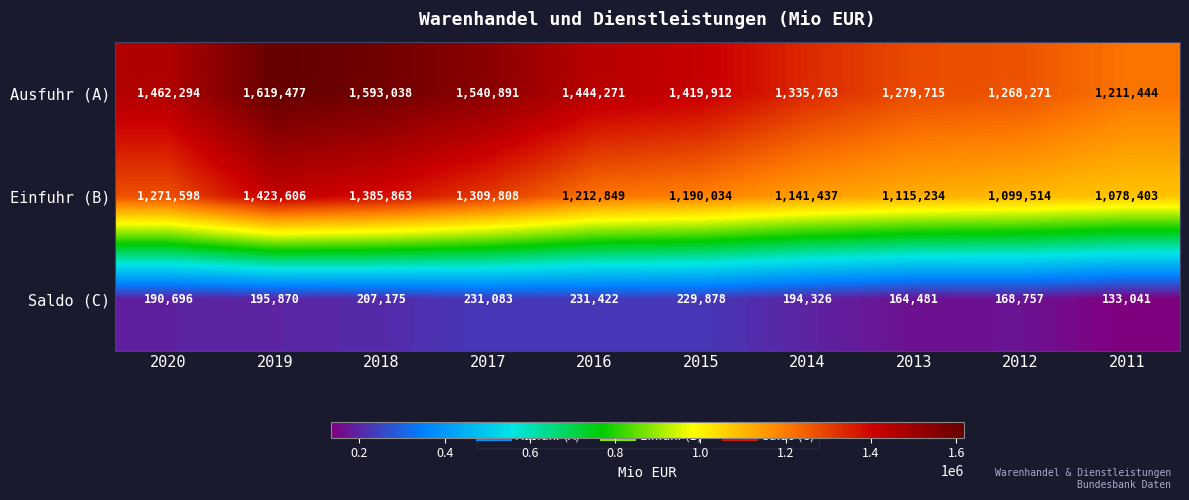

The Saldo (C) series shows 231083 at 2017. True or false?

True